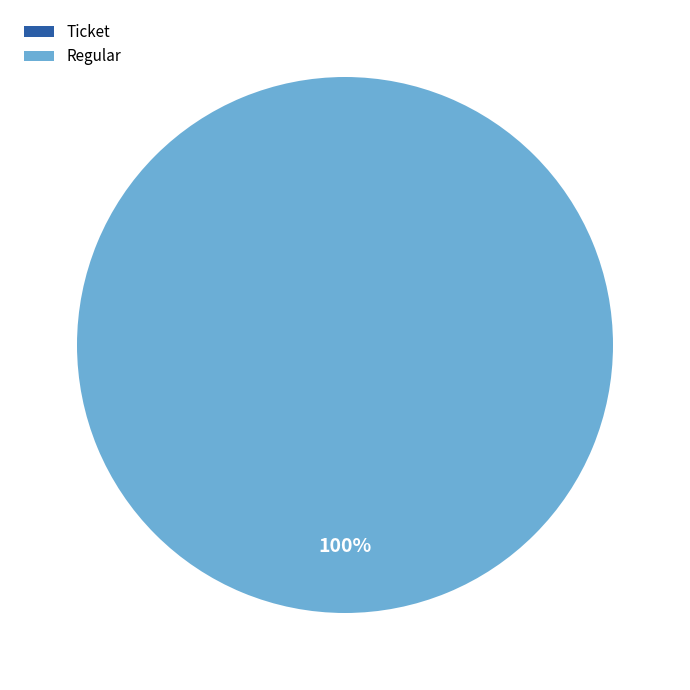

Is it true that Ticket is 1% of the pie?

False